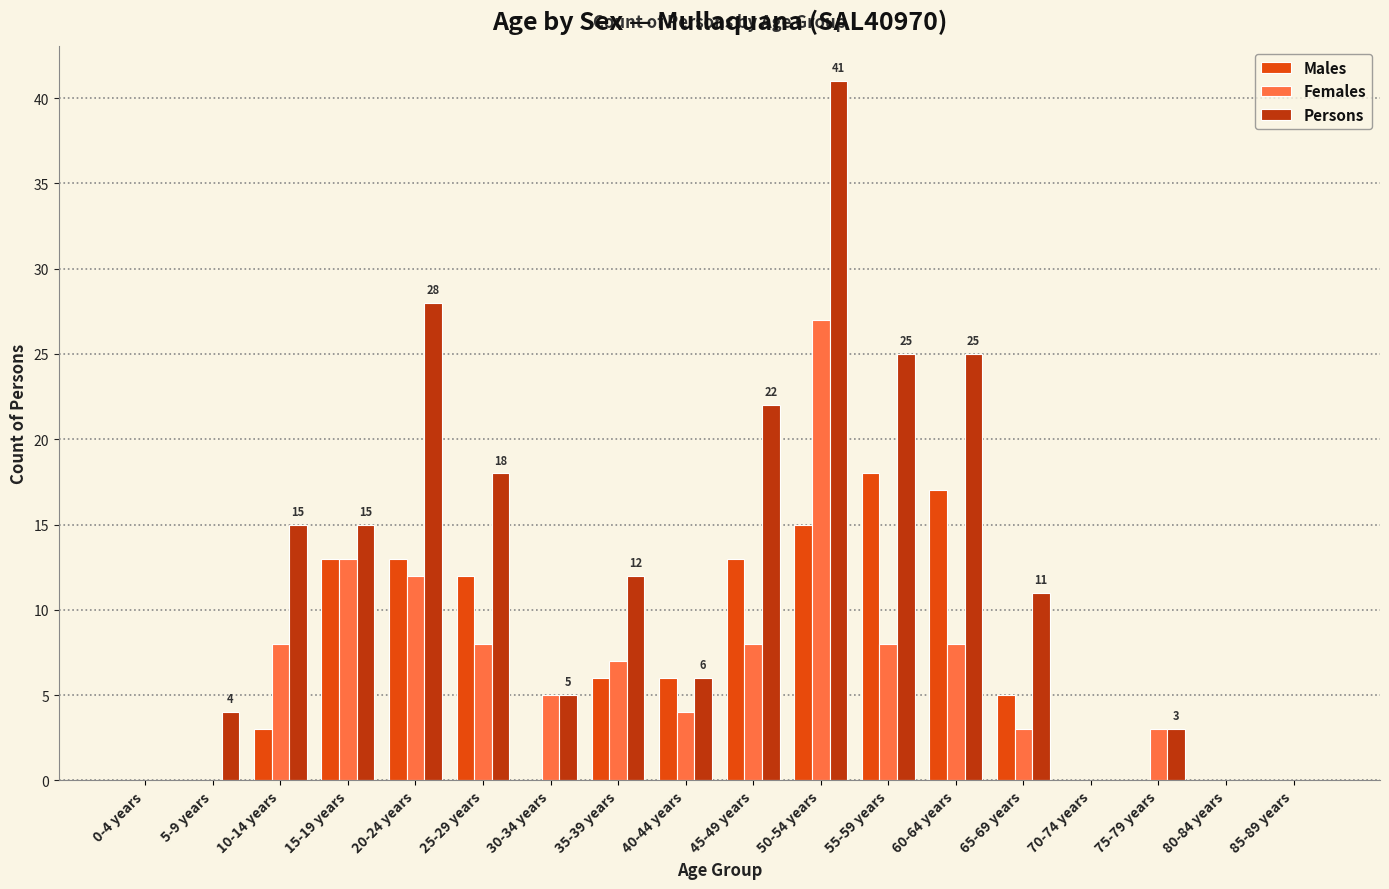

What is the sum of the Persons values at 80-84 years and 60-64 years?

25